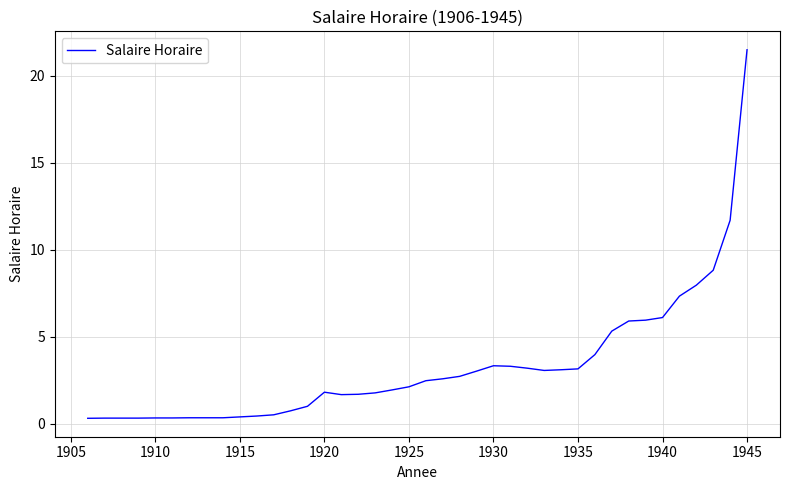

Is this an area chart (filled region under the line)?

No